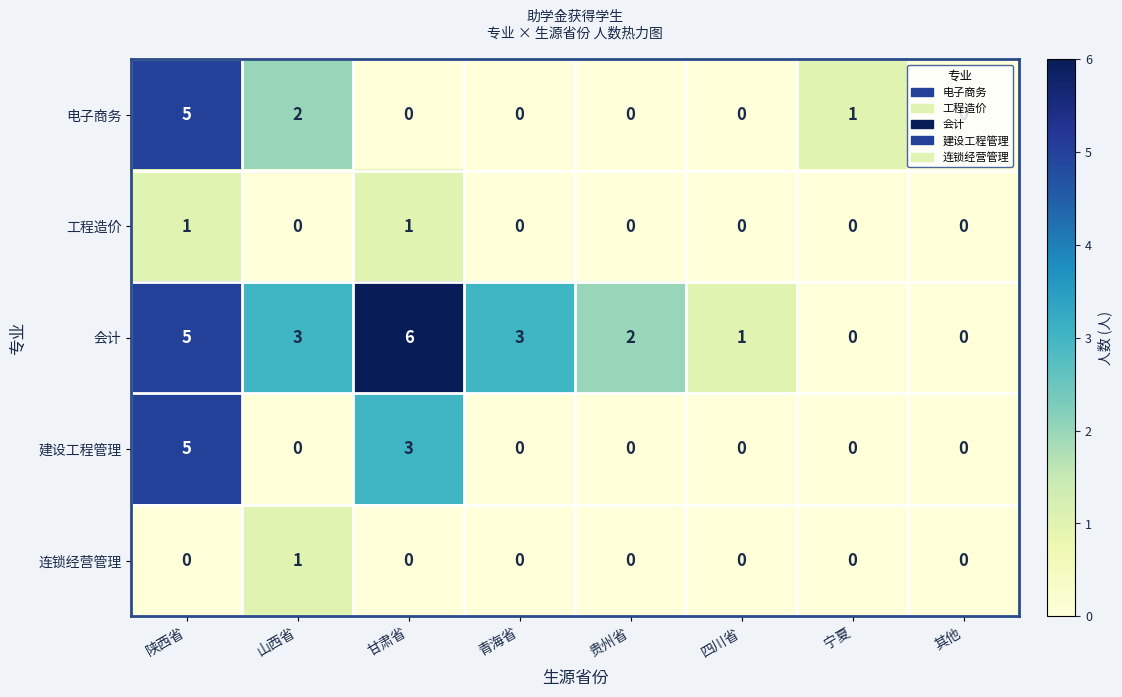

What is the difference between the maximum and second lowest values in the 电子商务 series?

5